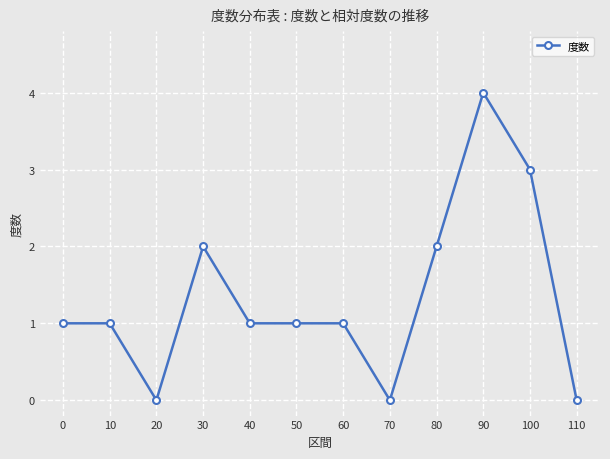

Is it true that the value at 70 is -2?

False